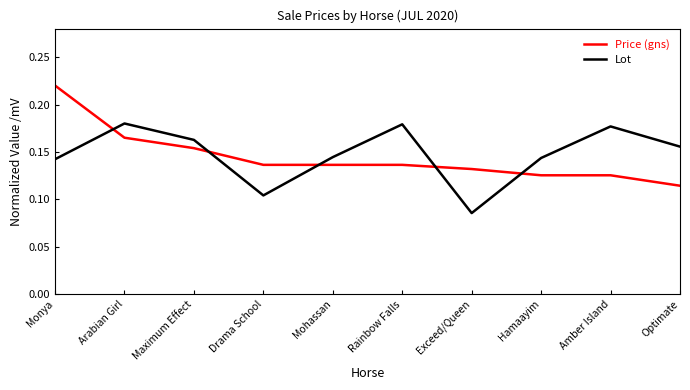

At Arabian Girl, list the series in order from smallest to largest.

Price (gns), Lot